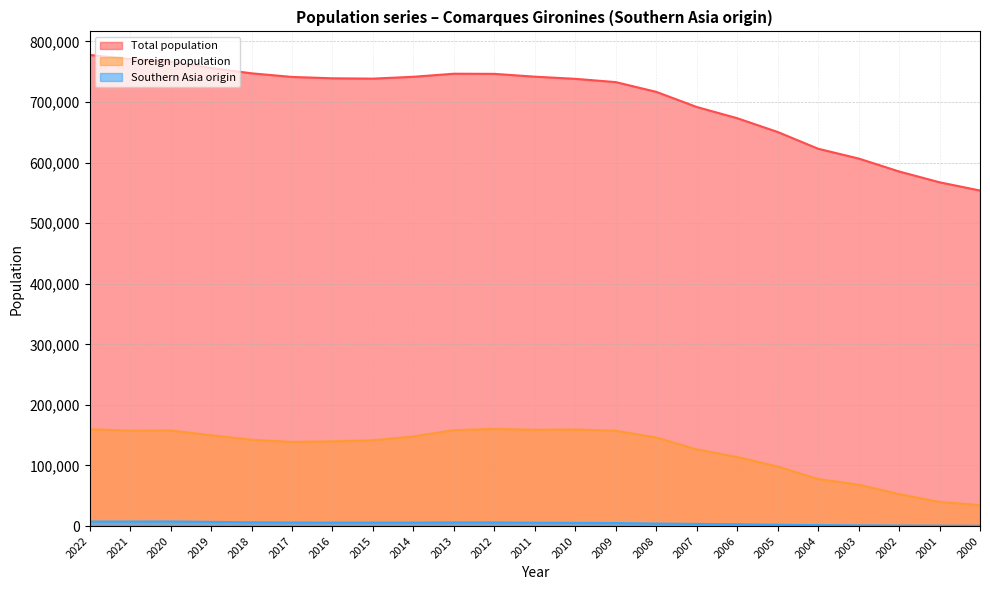

What is the sum of the Total population values at 2002 and 2014?

1327145